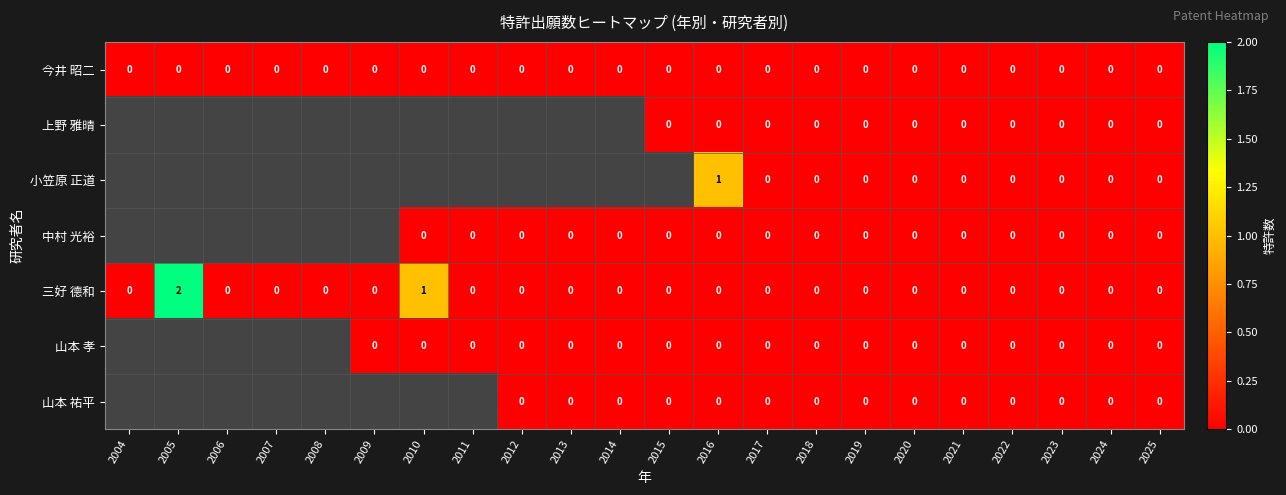

The 小笠原 正道 series shows 2 at 2016. True or false?

False